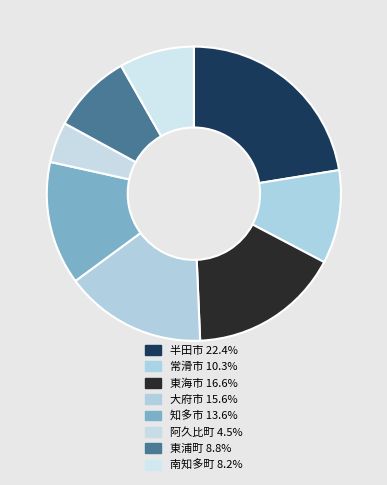

What is the ratio of the value at 大府市 to the value at 南知多町?

1.9